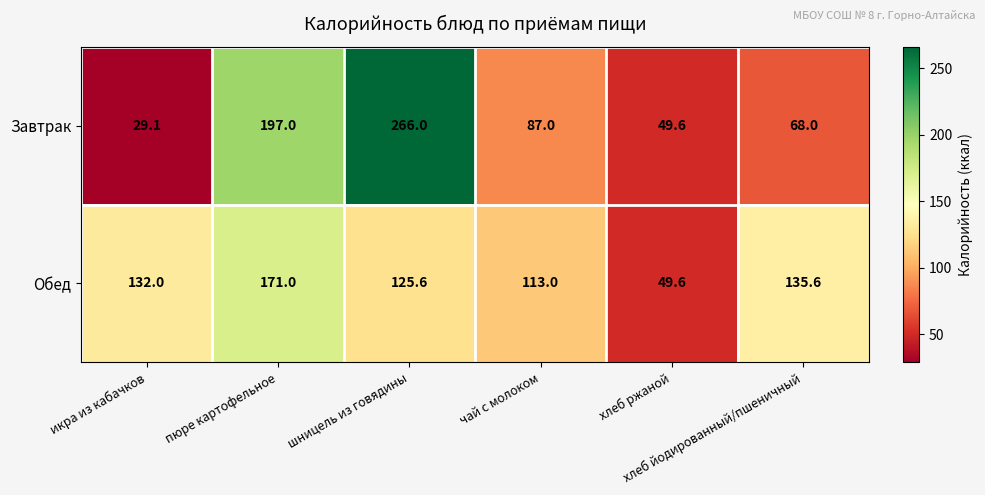

What is the sum of all Завтрак values?

696.7